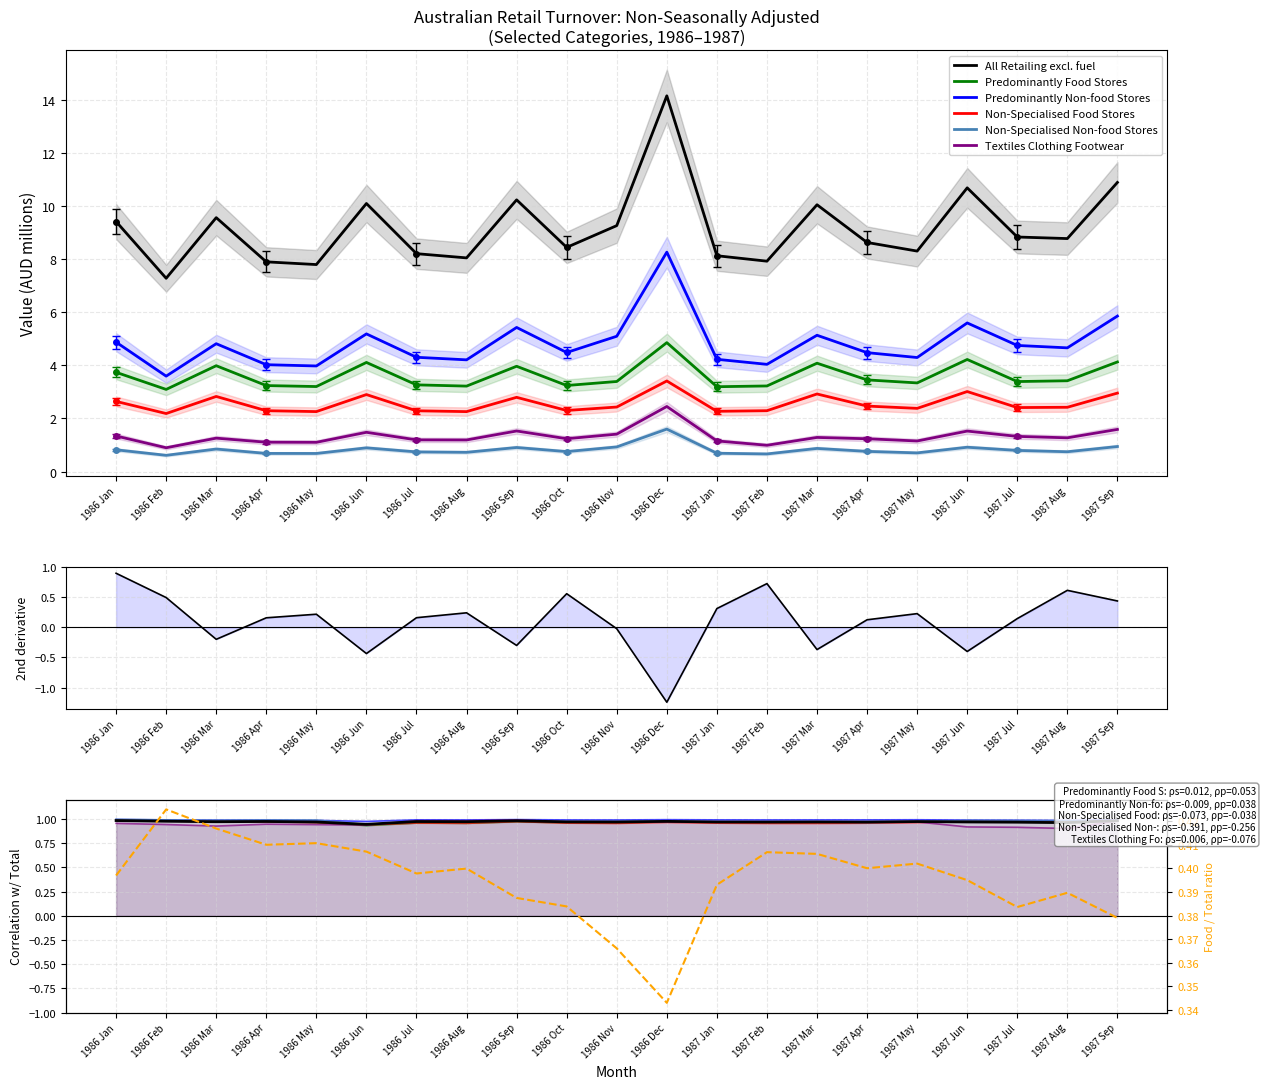

What is the label of the 9th point from the left?

1986 Sep